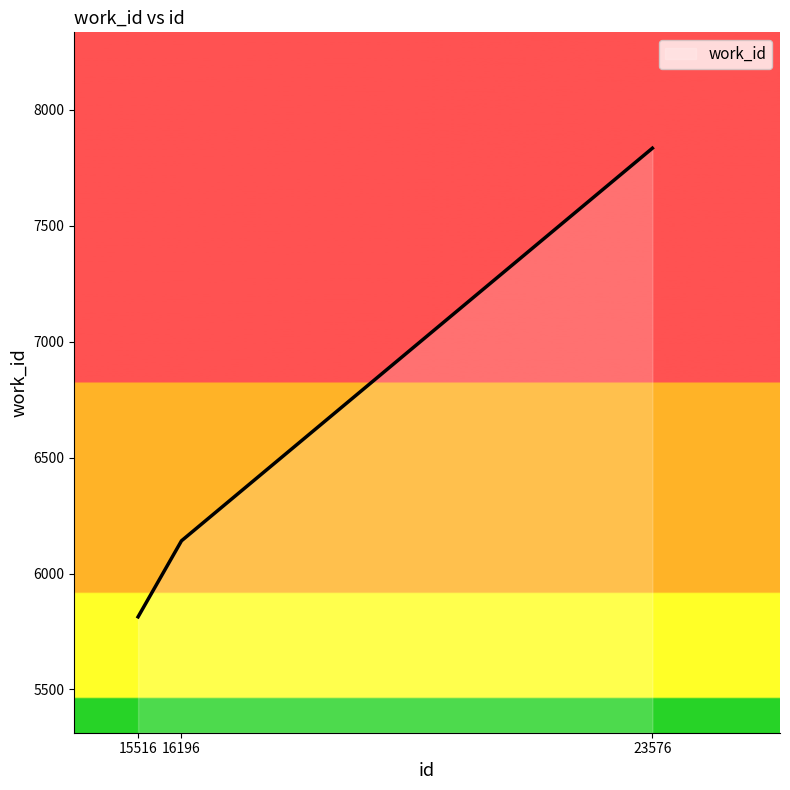

What is the ratio of the value at 16196 to the value at 15516?

1.1